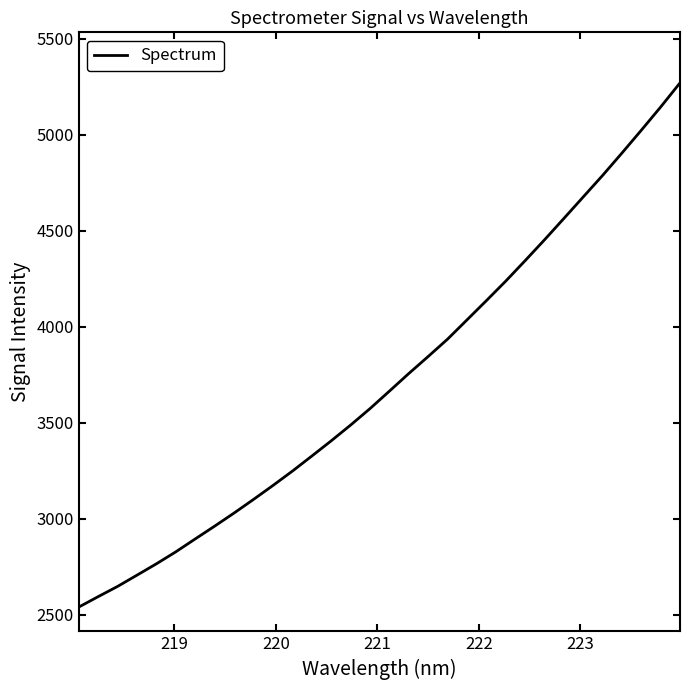

What is the maximum value shown in the chart?

5270.2